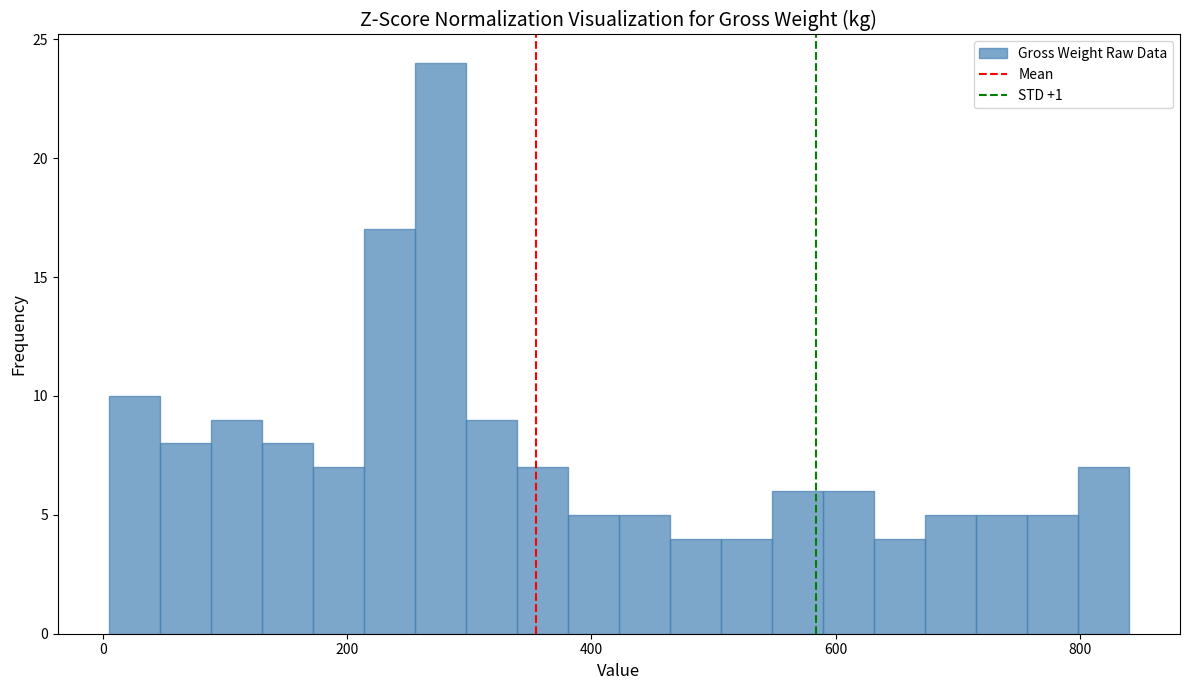

Read against the x-axis, roughly where is the centre of the tallest bar?

280